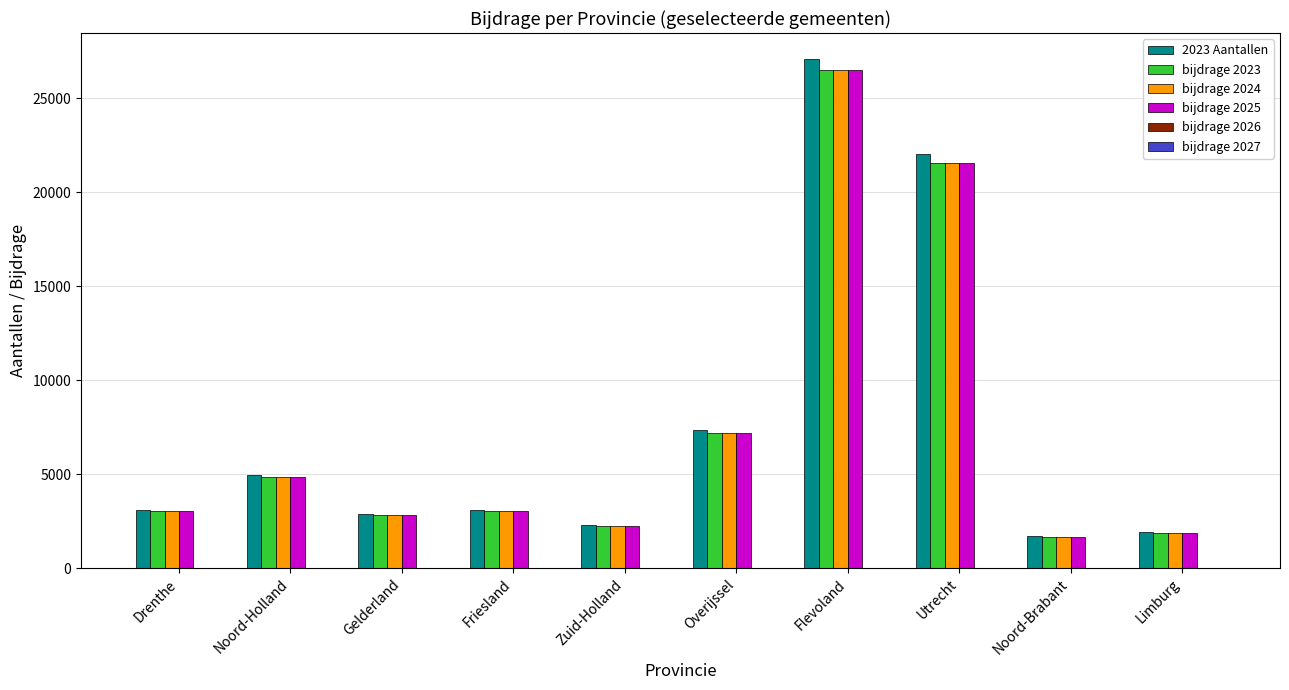

What is the label of the 6th bar from the right?

Zuid-Holland